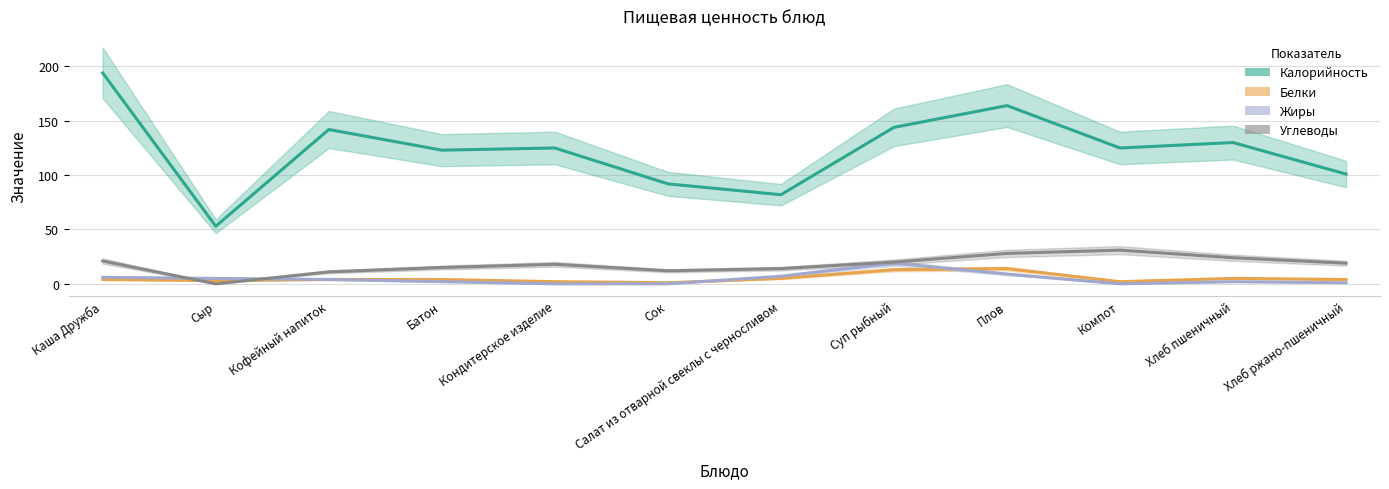

In Калорийность, how many points are lower than both neighbors (excluding endpoints)?

4